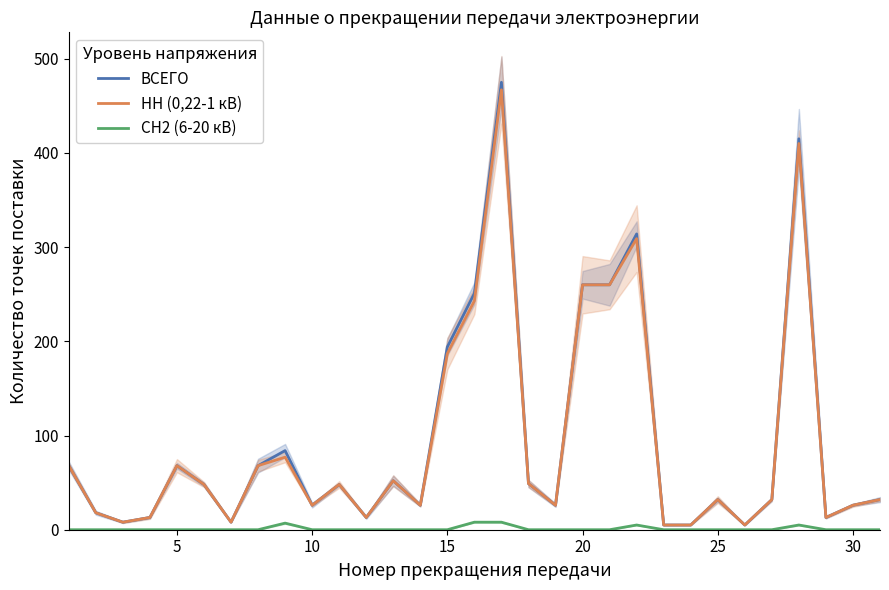

Does the chart display data point markers on the line(s)?

No